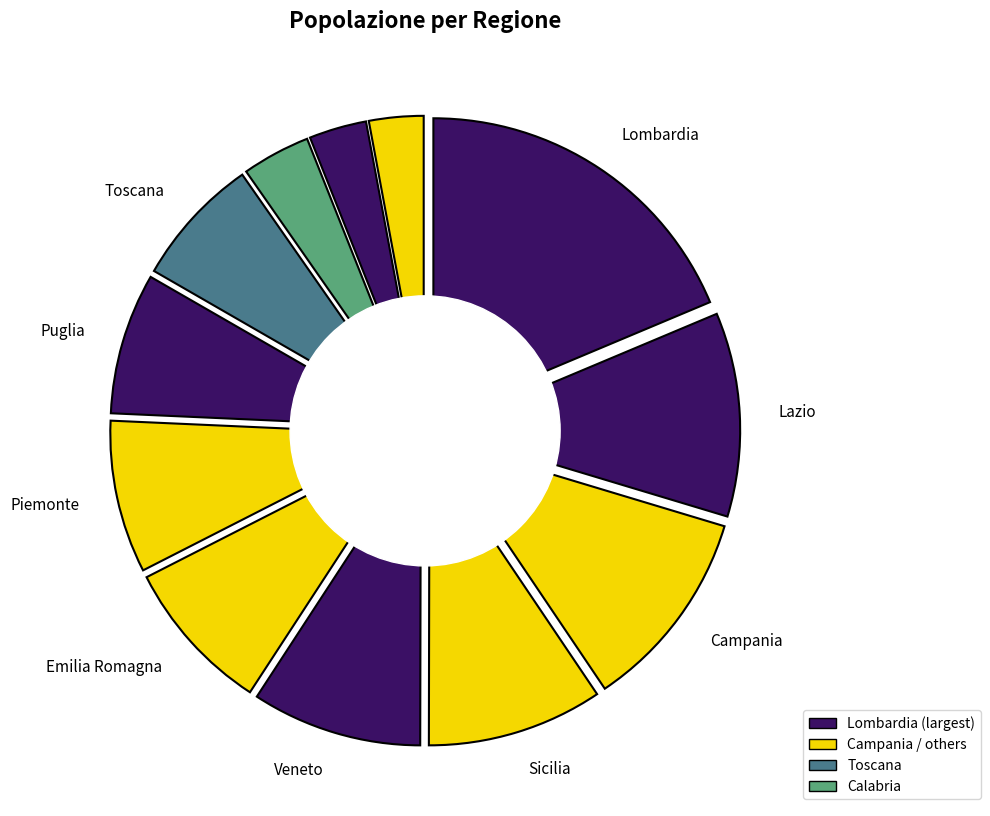

The Emilia Romagna slice represents 8% of the pie. True or false?

True